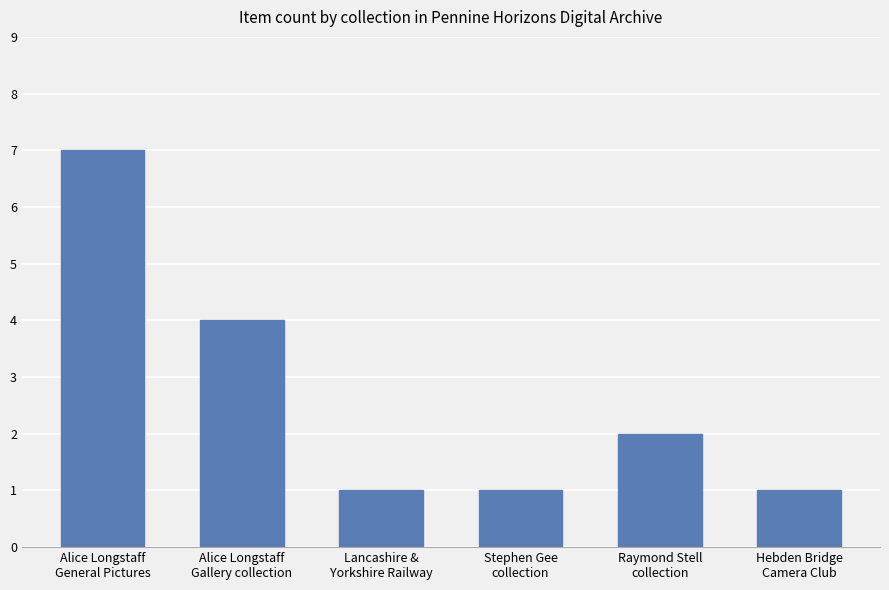

Does the chart contain stacked bars?

No